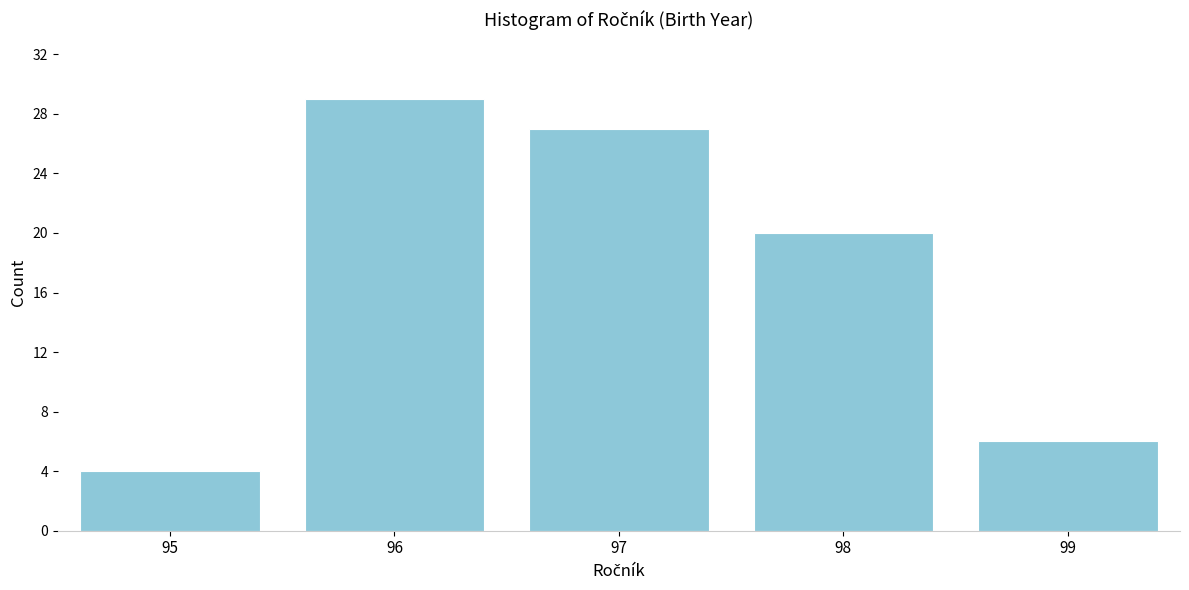

Reading right to left, transcribe all the data shown in this chart.

99=6	98=20	97=27	96=29	95=4